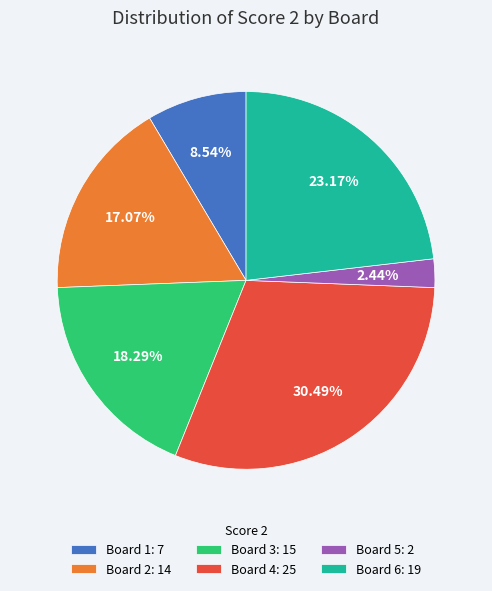

Do Board 2: 14 and Board 5: 2 together represent more than half of the pie?

No